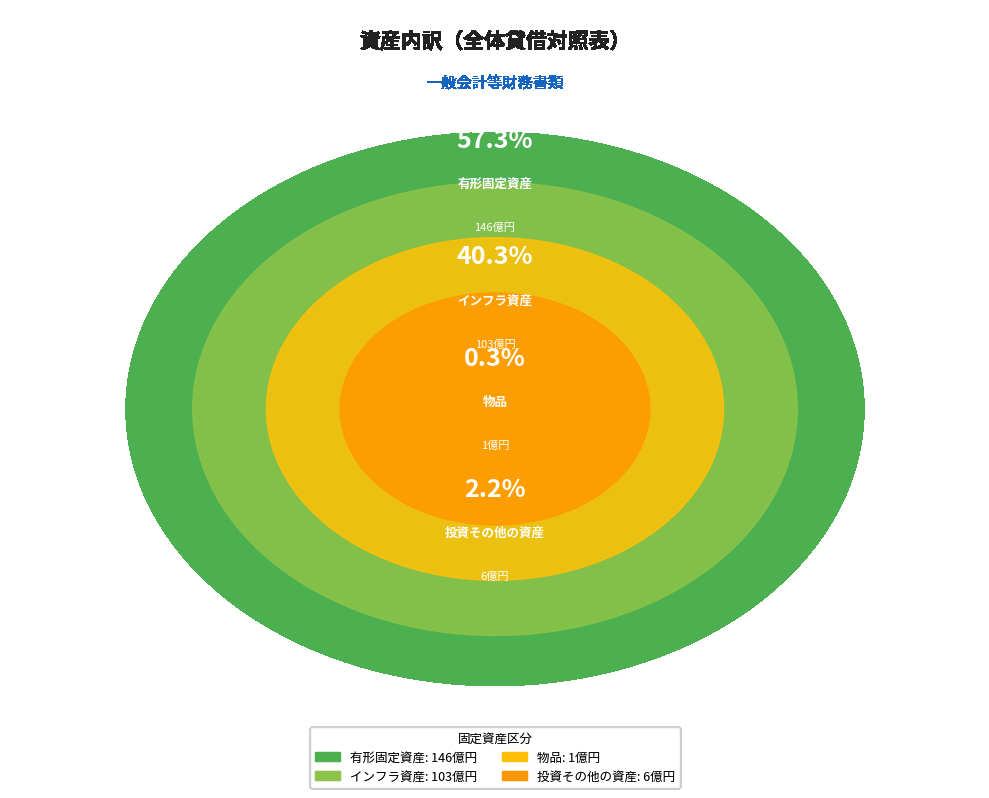

What is the largest slice in the pie chart?

有形固定資産